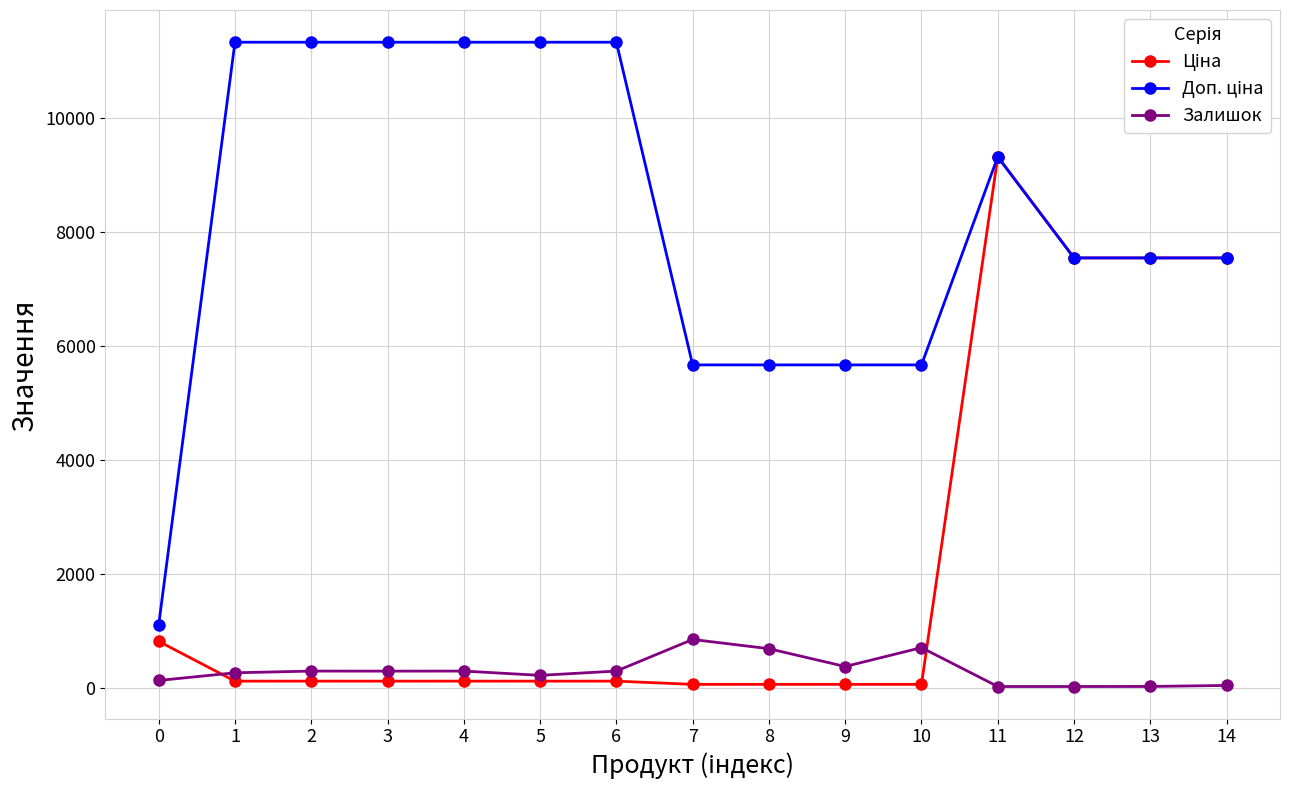

At which category is the sum across all series the highest?

11